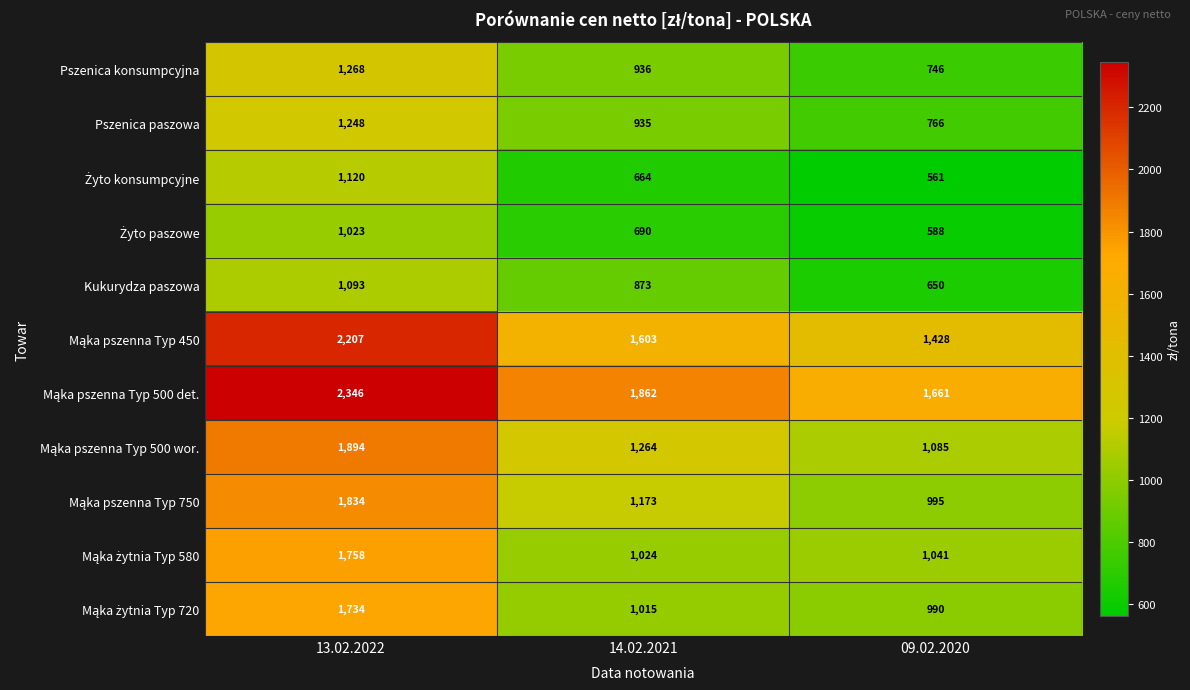

What is the approximate value of Pszenica konsumpcyjna at 09.02.2020?

746